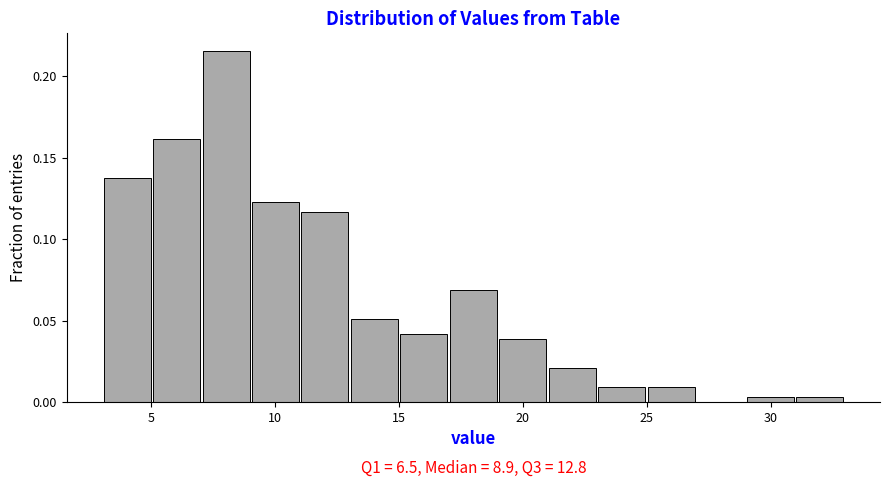

Around what value on the x-axis is the tallest bar? Give the approximate position of its centre, as read against the axis.

8.0